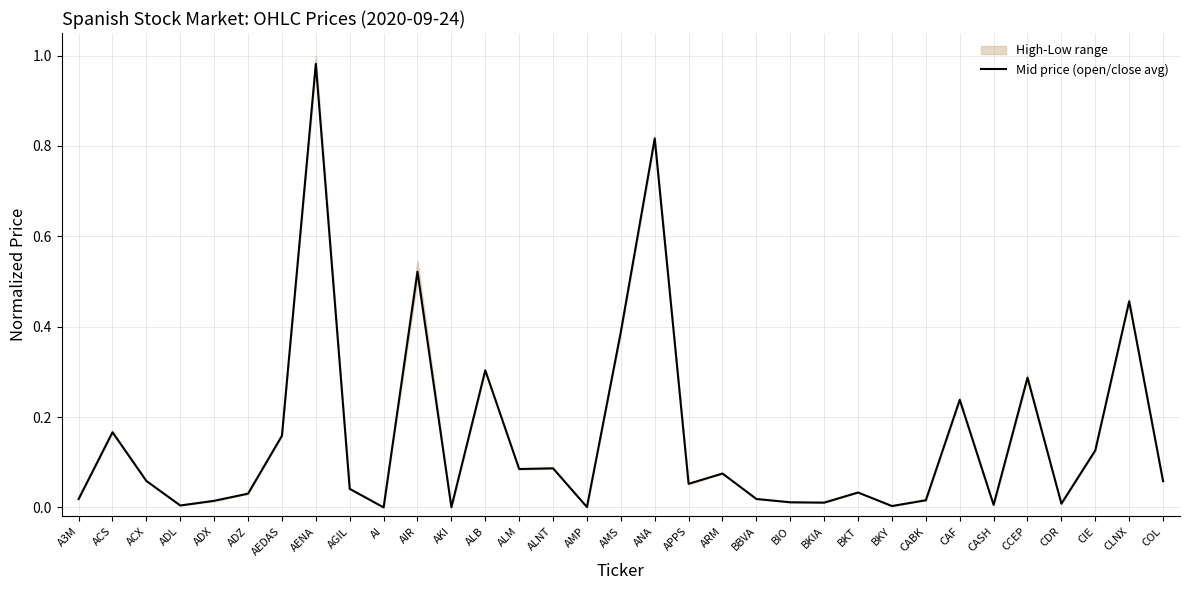

What position from the left is BKIA?

23